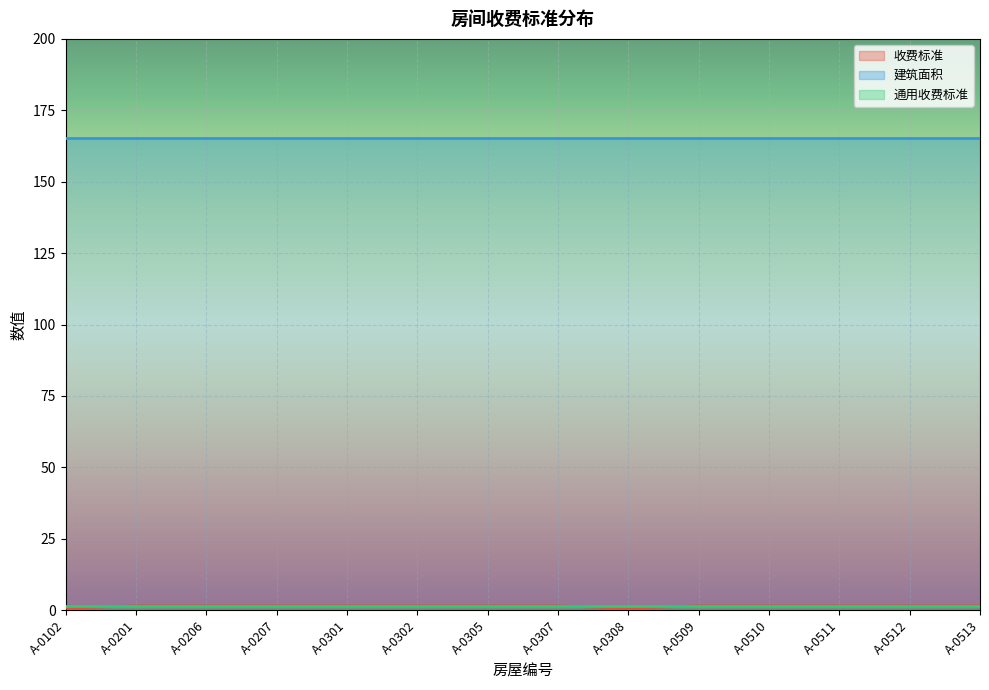

The value of 通用收费标准 at A-0512 is 2.4. True or false?

False